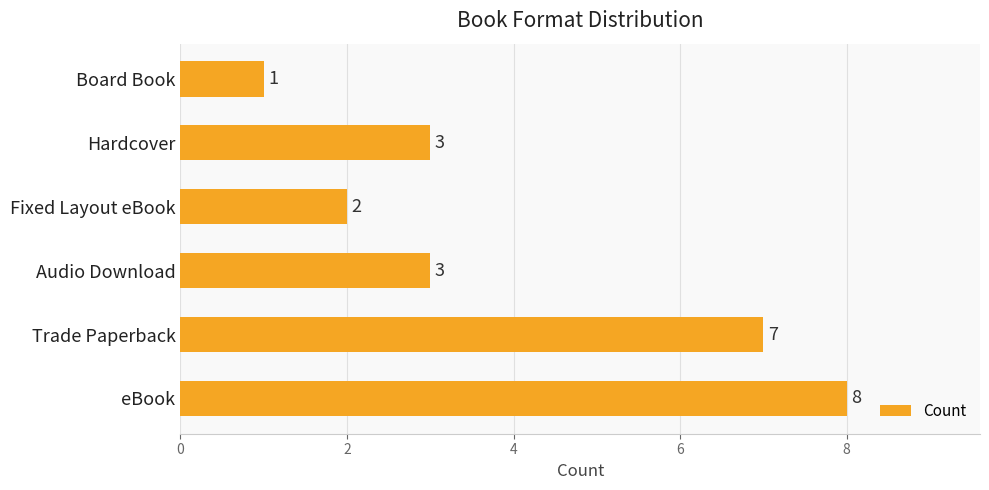

Is it true that the value at Hardcover is 5?

False